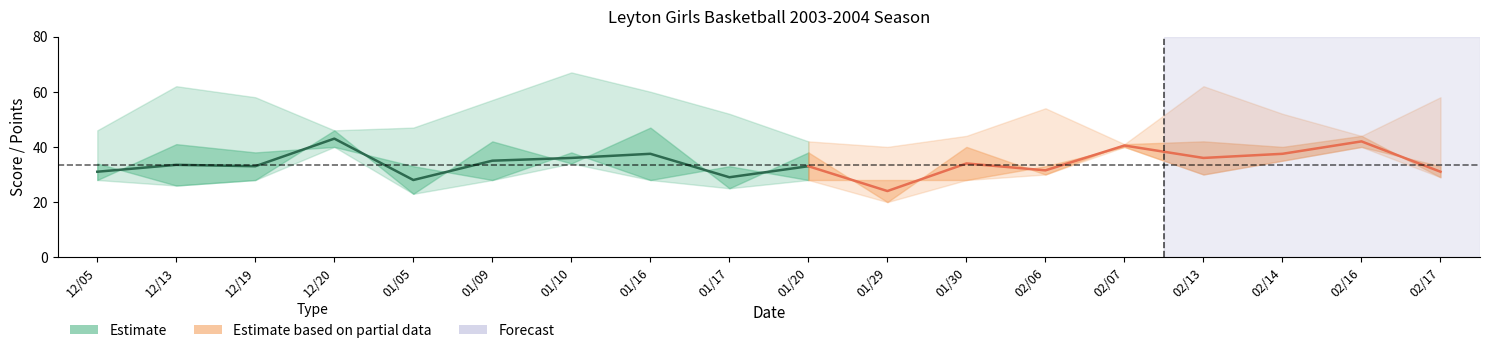

Where is OPP SCORE nearest to the value 46?

12/05